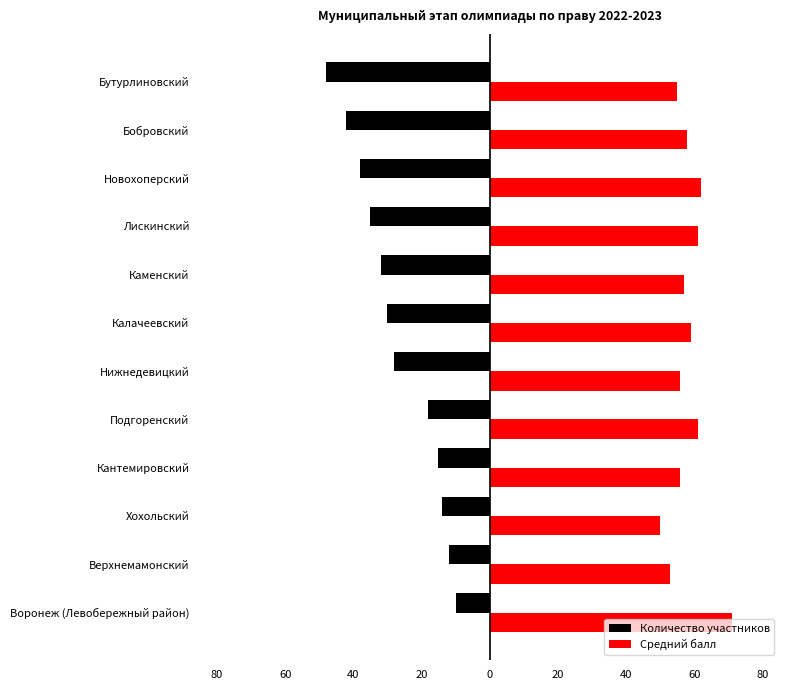

What are all the series names shown in the legend?

Количество участников, Средний балл